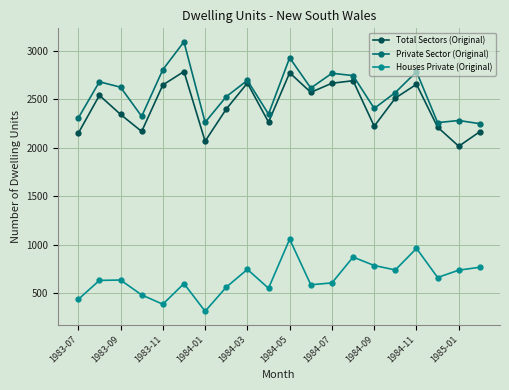

What is the greatest value displayed?

3096